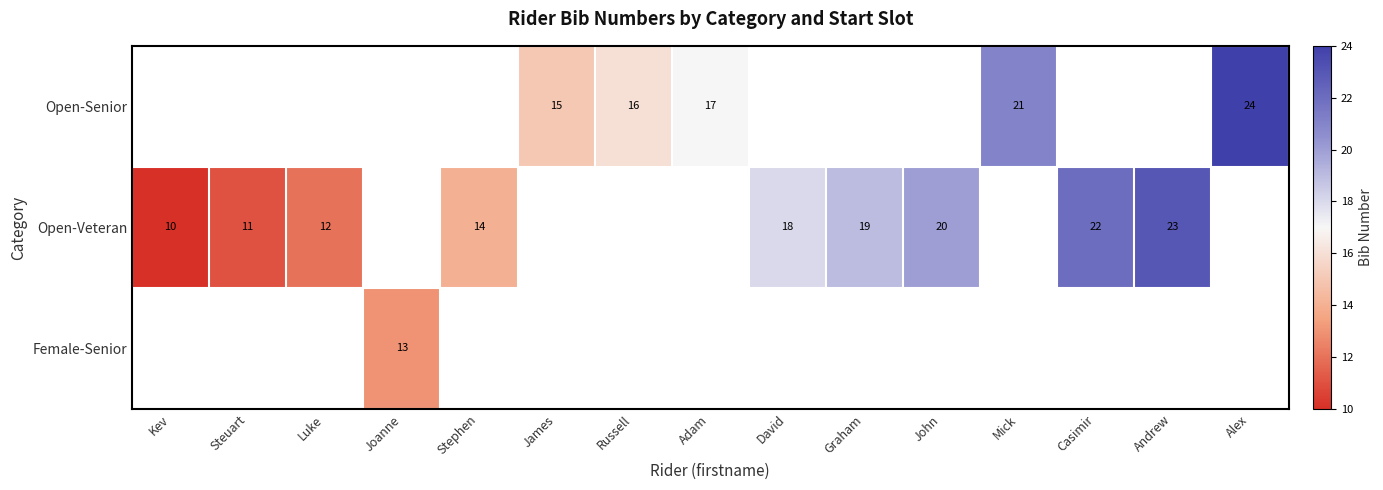

The value of Open-Senior at Russell is 5.8. True or false?

False